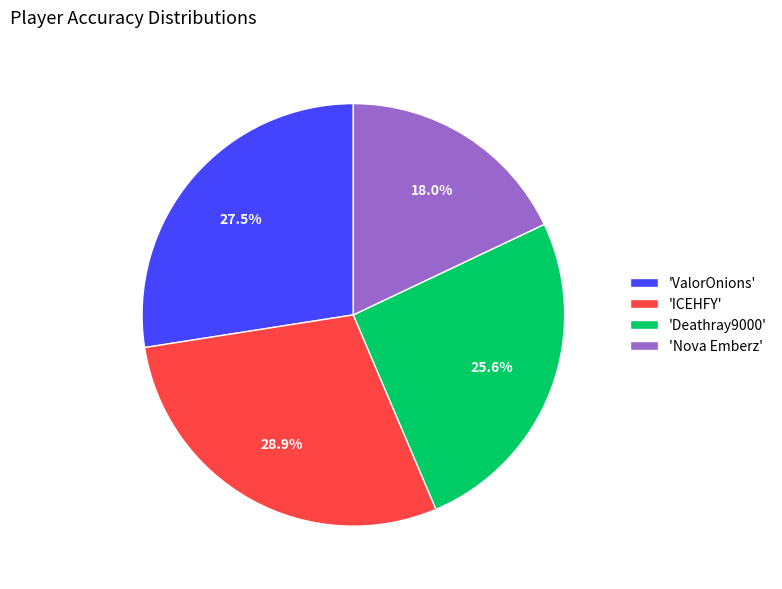

Do 'Deathray9000' and 'ValorOnions' together represent more than half of the pie?

Yes